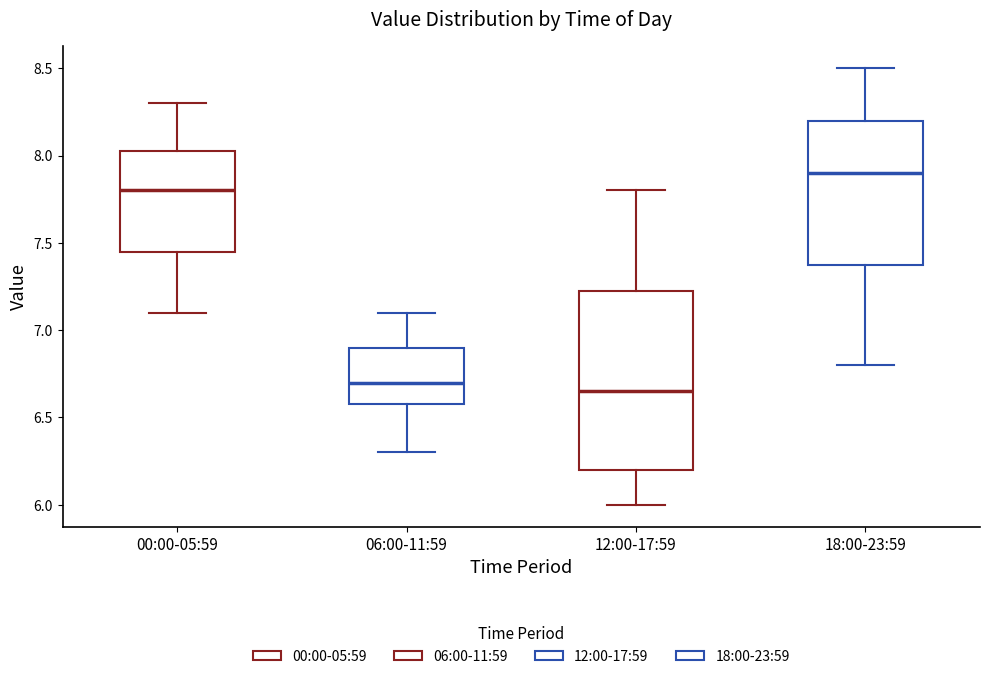

Reading left to right, transcribe this box plot: for each box, give where its median line is, the range the box spans, and where its two whiskers end, as read against the y-axis. The values are not printed on the chart, so give them approximately, as read against the axis.

00:00-05:59: median 7.80, box 7.45 to 8.05, whiskers 7.10 to 8.30
06:00-11:59: median 6.70, box 6.60 to 6.90, whiskers 6.30 to 7.10
12:00-17:59: median 6.65, box 6.20 to 7.25, whiskers 6.00 to 7.80
18:00-23:59: median 7.90, box 7.40 to 8.20, whiskers 6.80 to 8.50